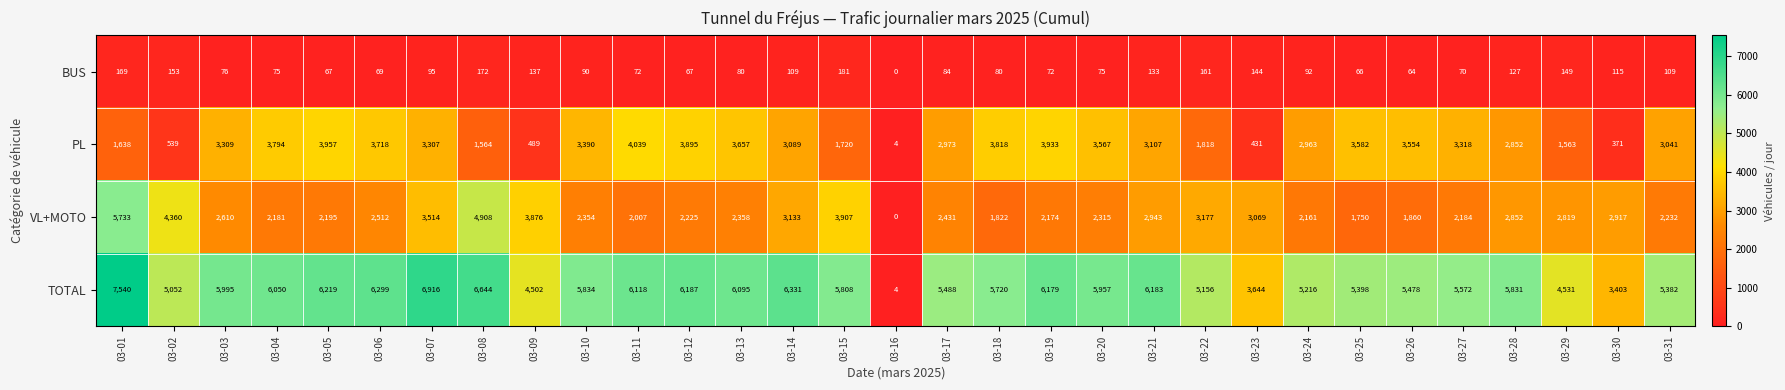

Count the number of data series in this chart.

4